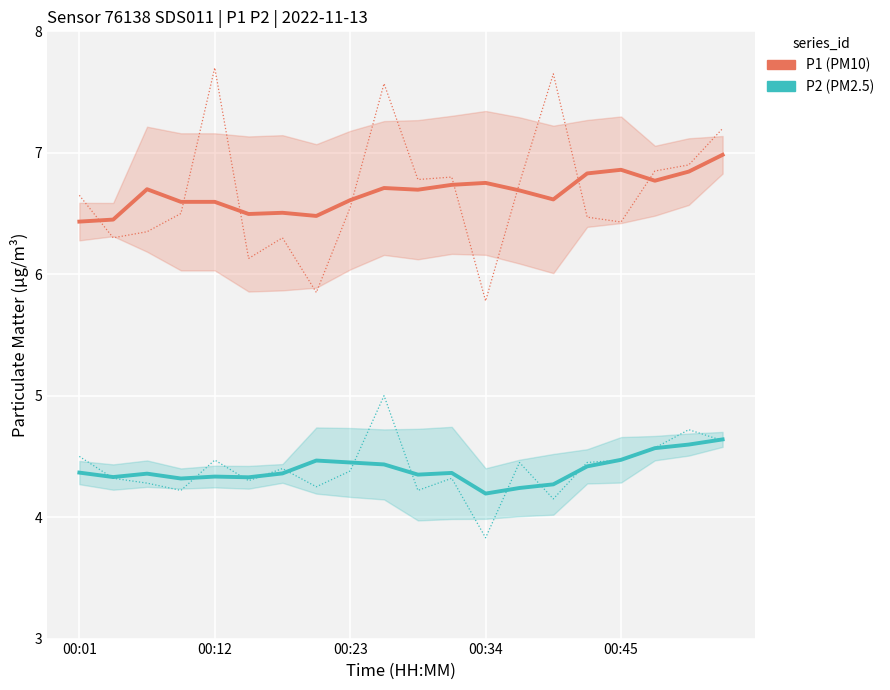

True or false: P1 has a value of 6.7 at 11.

True